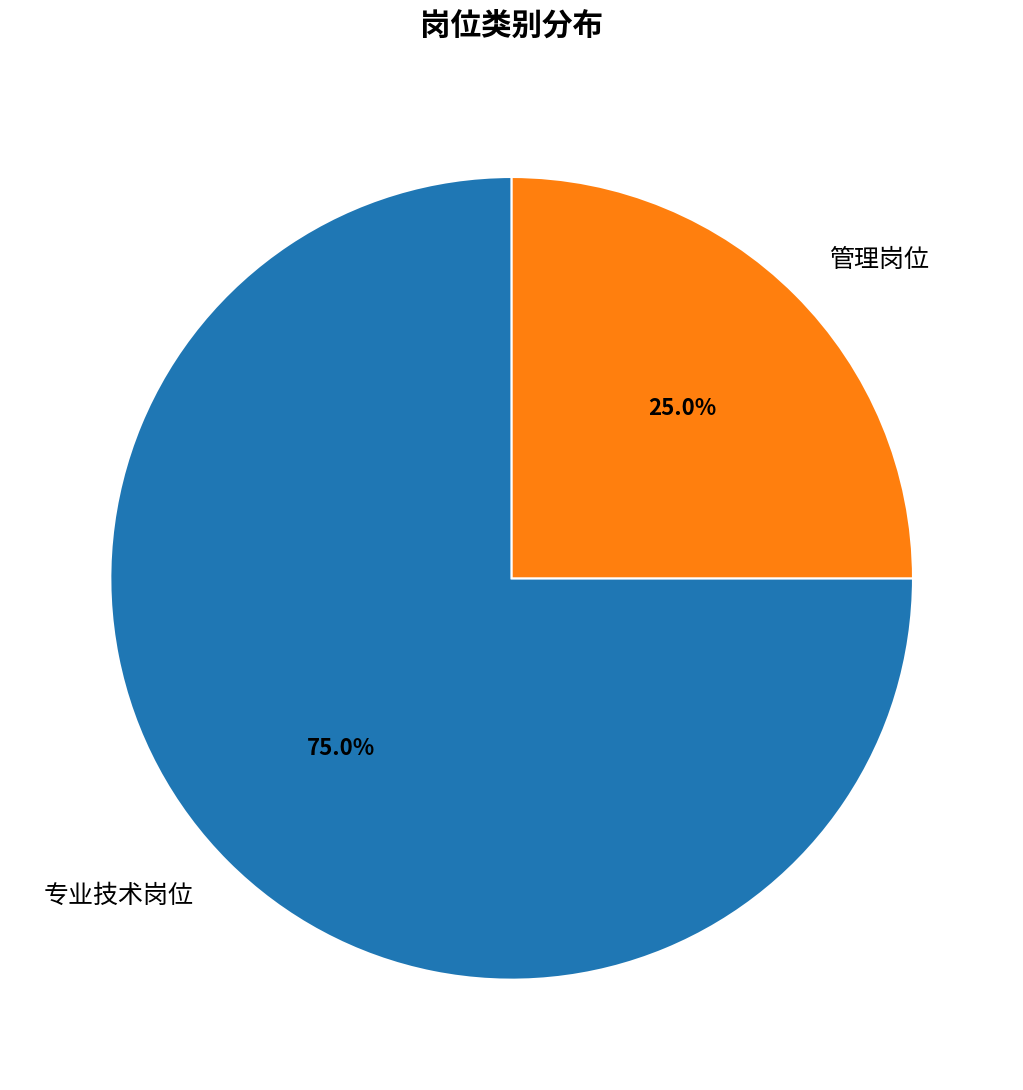

What is the largest slice in the pie chart?

专业技术岗位